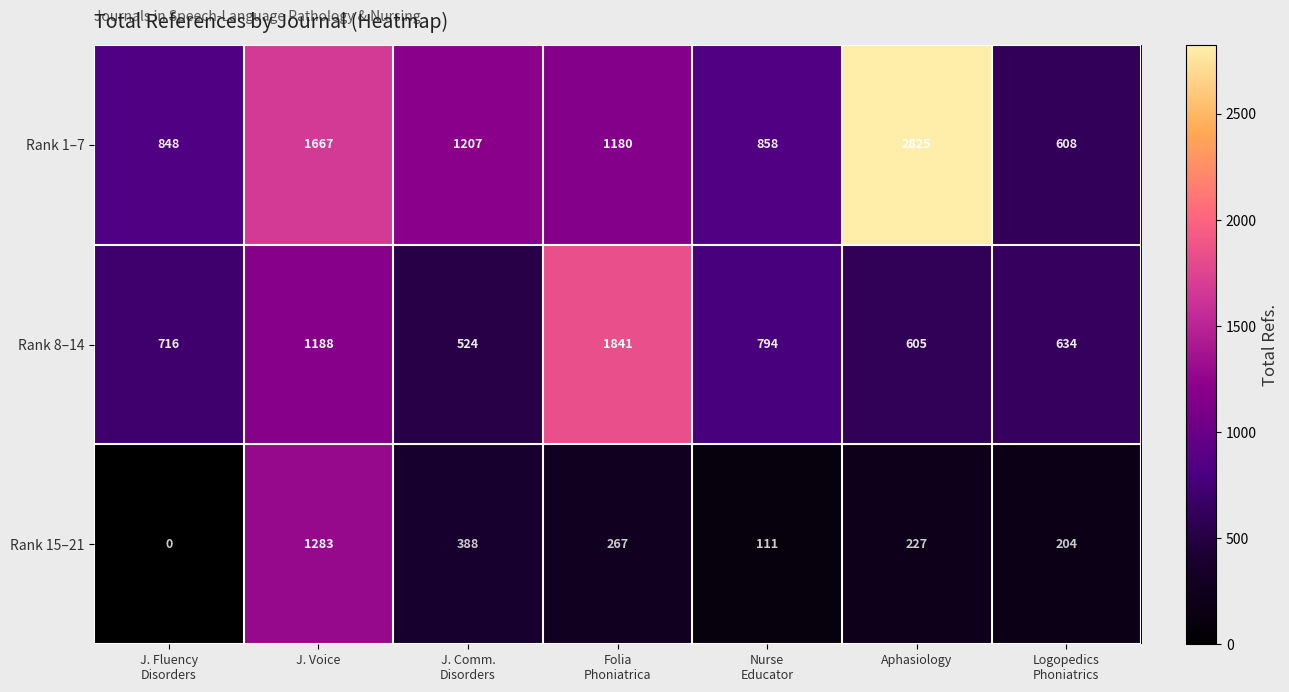

The Rank 1–7 series shows 2825 at Aphasiology. True or false?

True